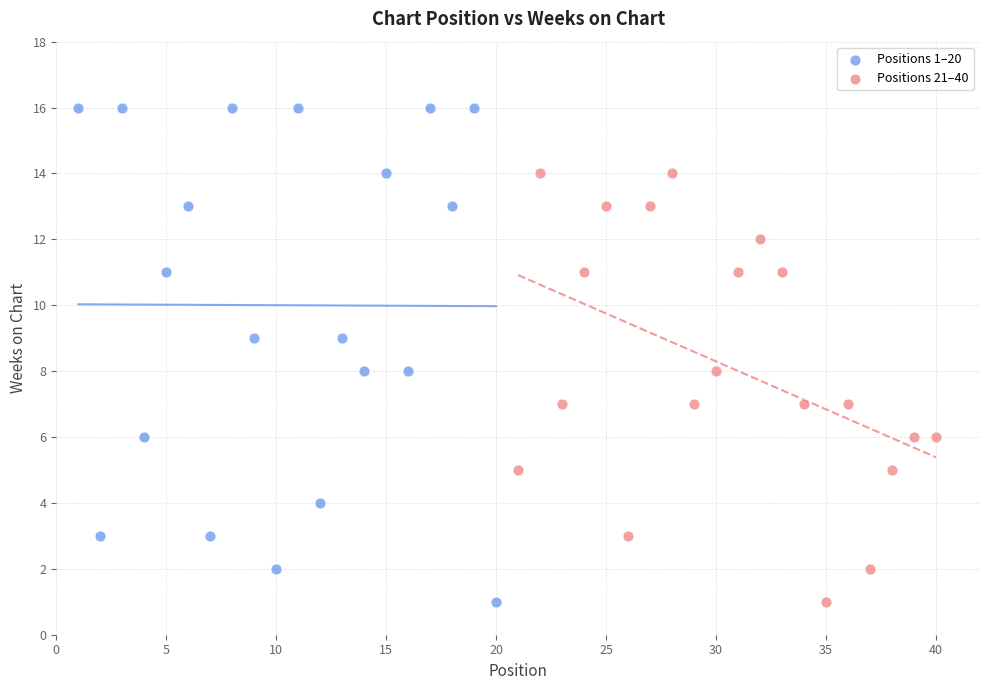

Which series contains the highest Y value?

Positions 1–20